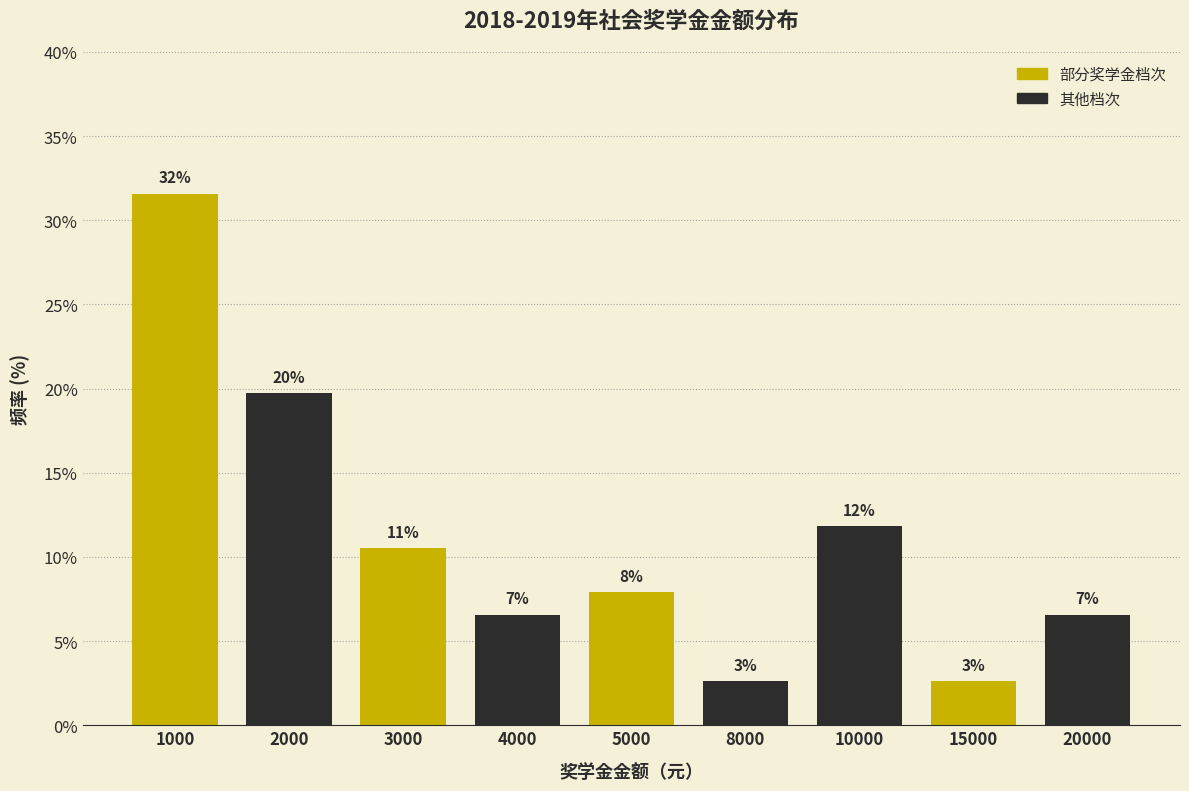

How many bars are there in total?

9